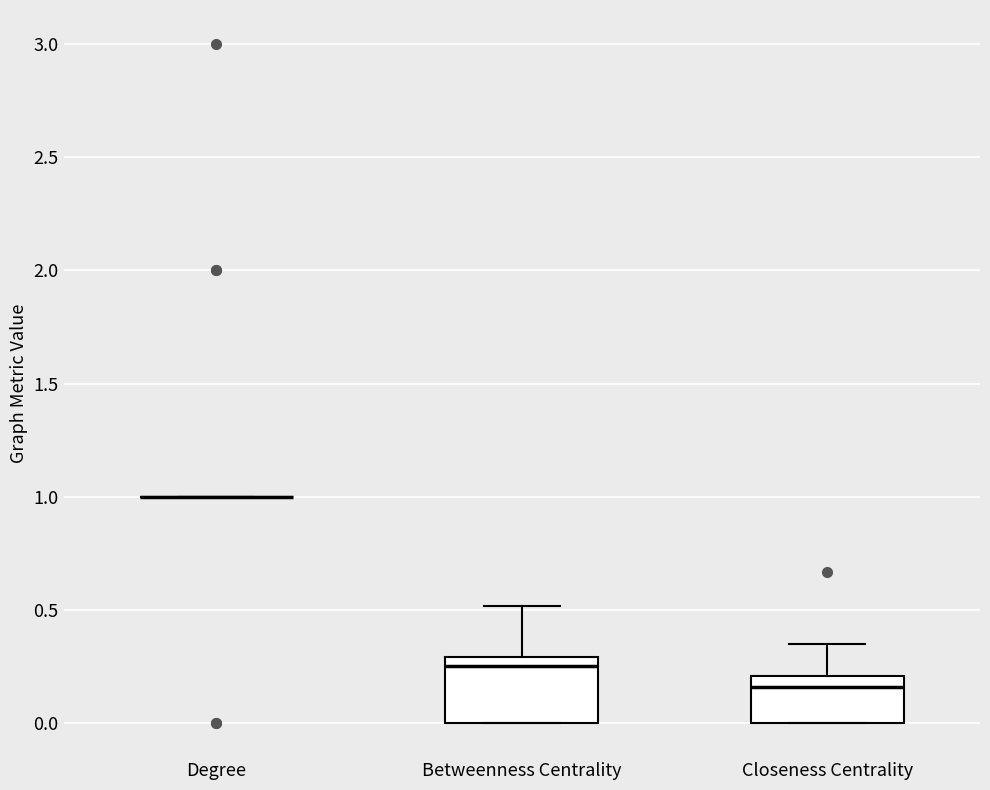

Which box is the tallest, from its lower edge to its upper edge?

Betweenness Centrality